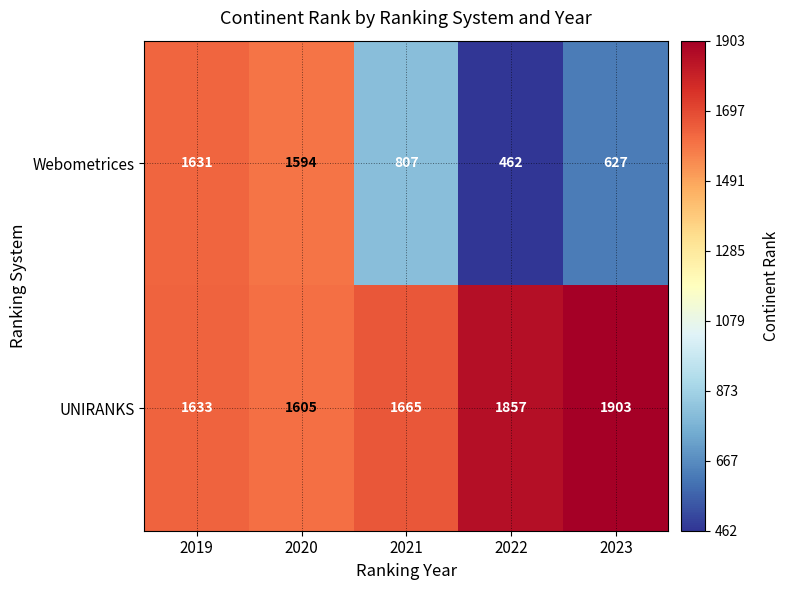

Reading left to right, list all the values displayed in this chart.

Webometrices: 2019=1631	2020=1594	2021=807	2022=462	2023=627
UNIRANKS: 2019=1633	2020=1605	2021=1665	2022=1857	2023=1903